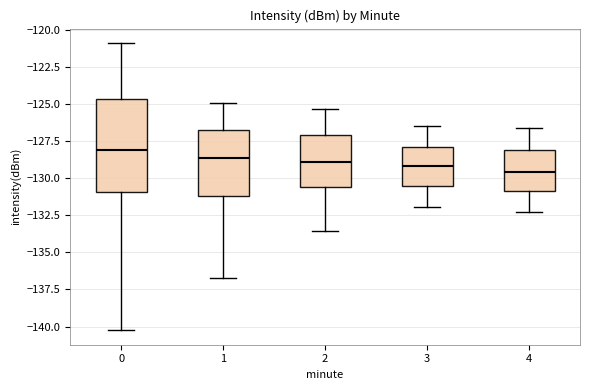

Which box has the highest median line?

0